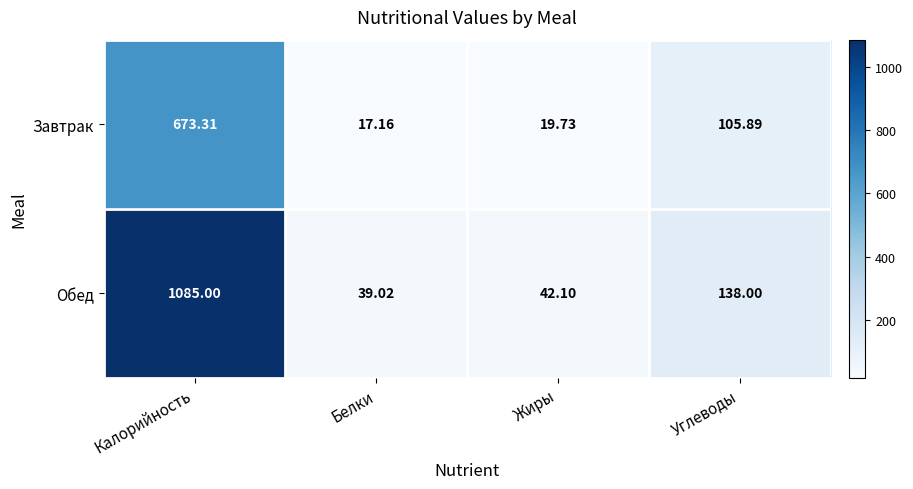

Which label corresponds to the smallest value in the chart?

Белки